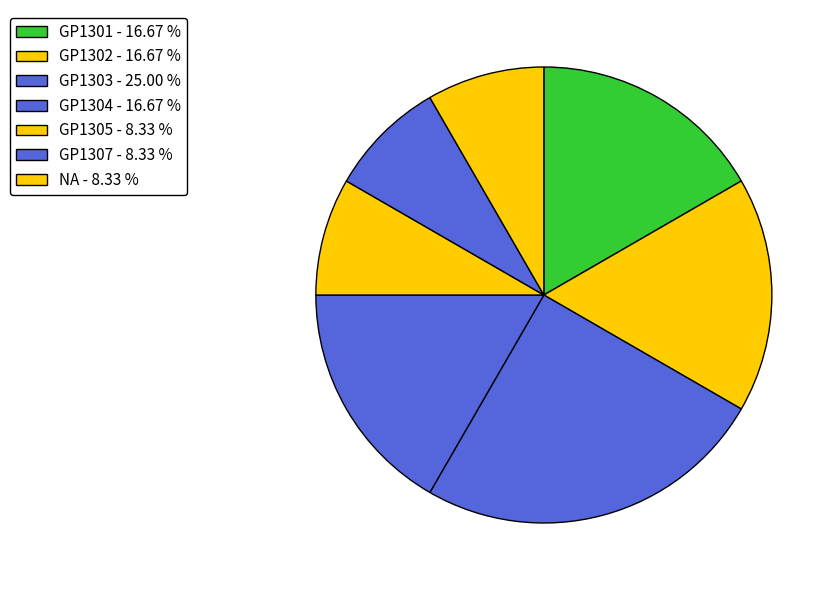

True or false: GP1302 accounts for 6% of the total.

False